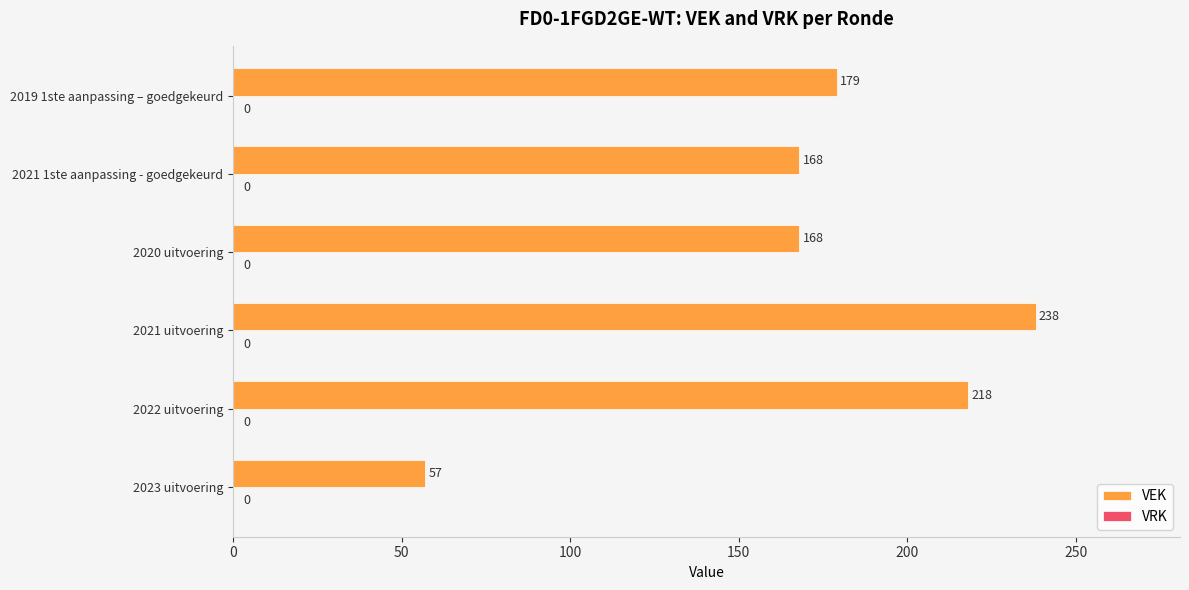

What is the minimum value shown in the chart?

57